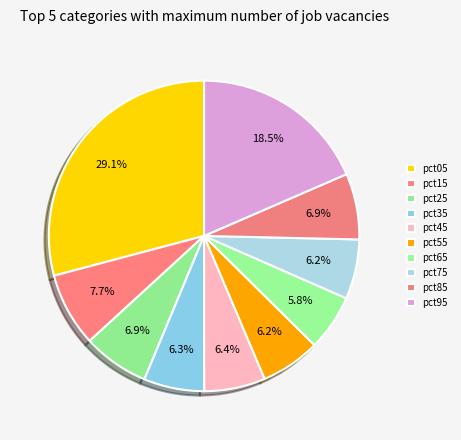

How many slices are in this pie chart?

10